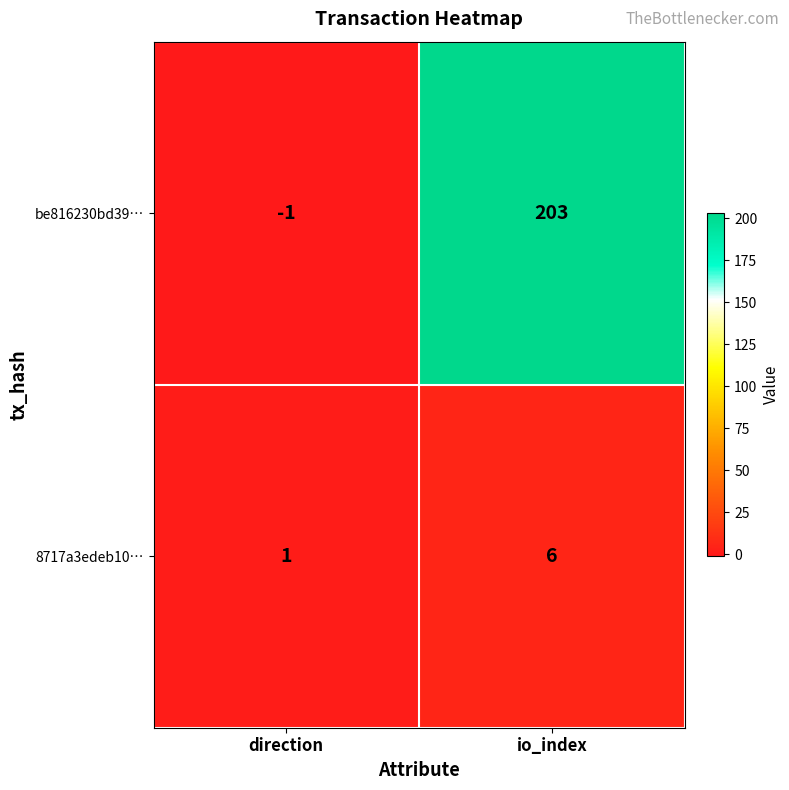

Is the value of 8717a3edeb10… at direction greater than the value of be816230bd39… at io_index?

No